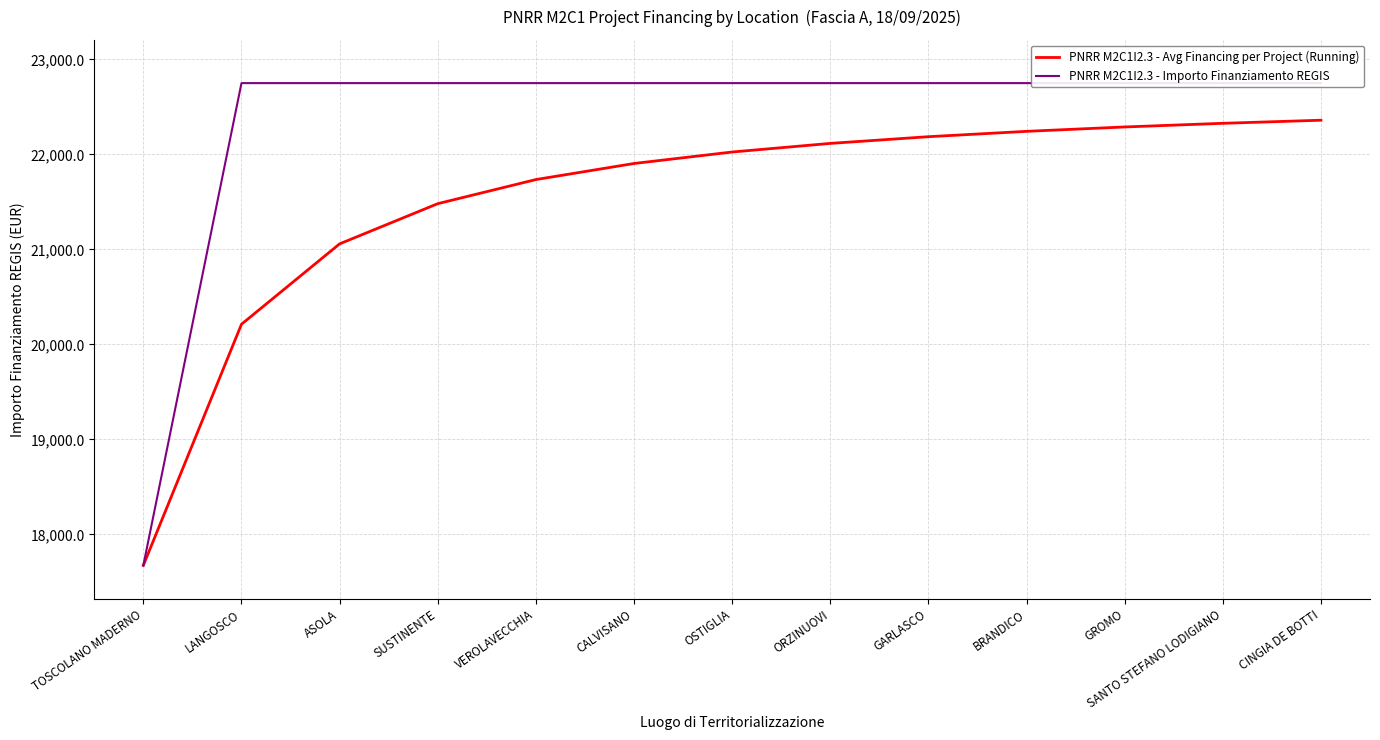

How many series are shown in this chart?

2